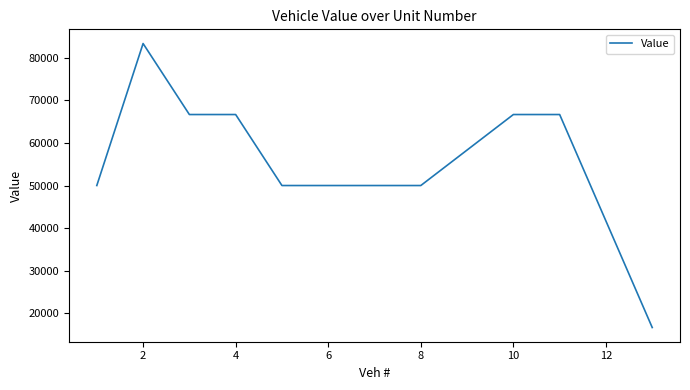

What is the minimum value shown in the chart?

16666.7